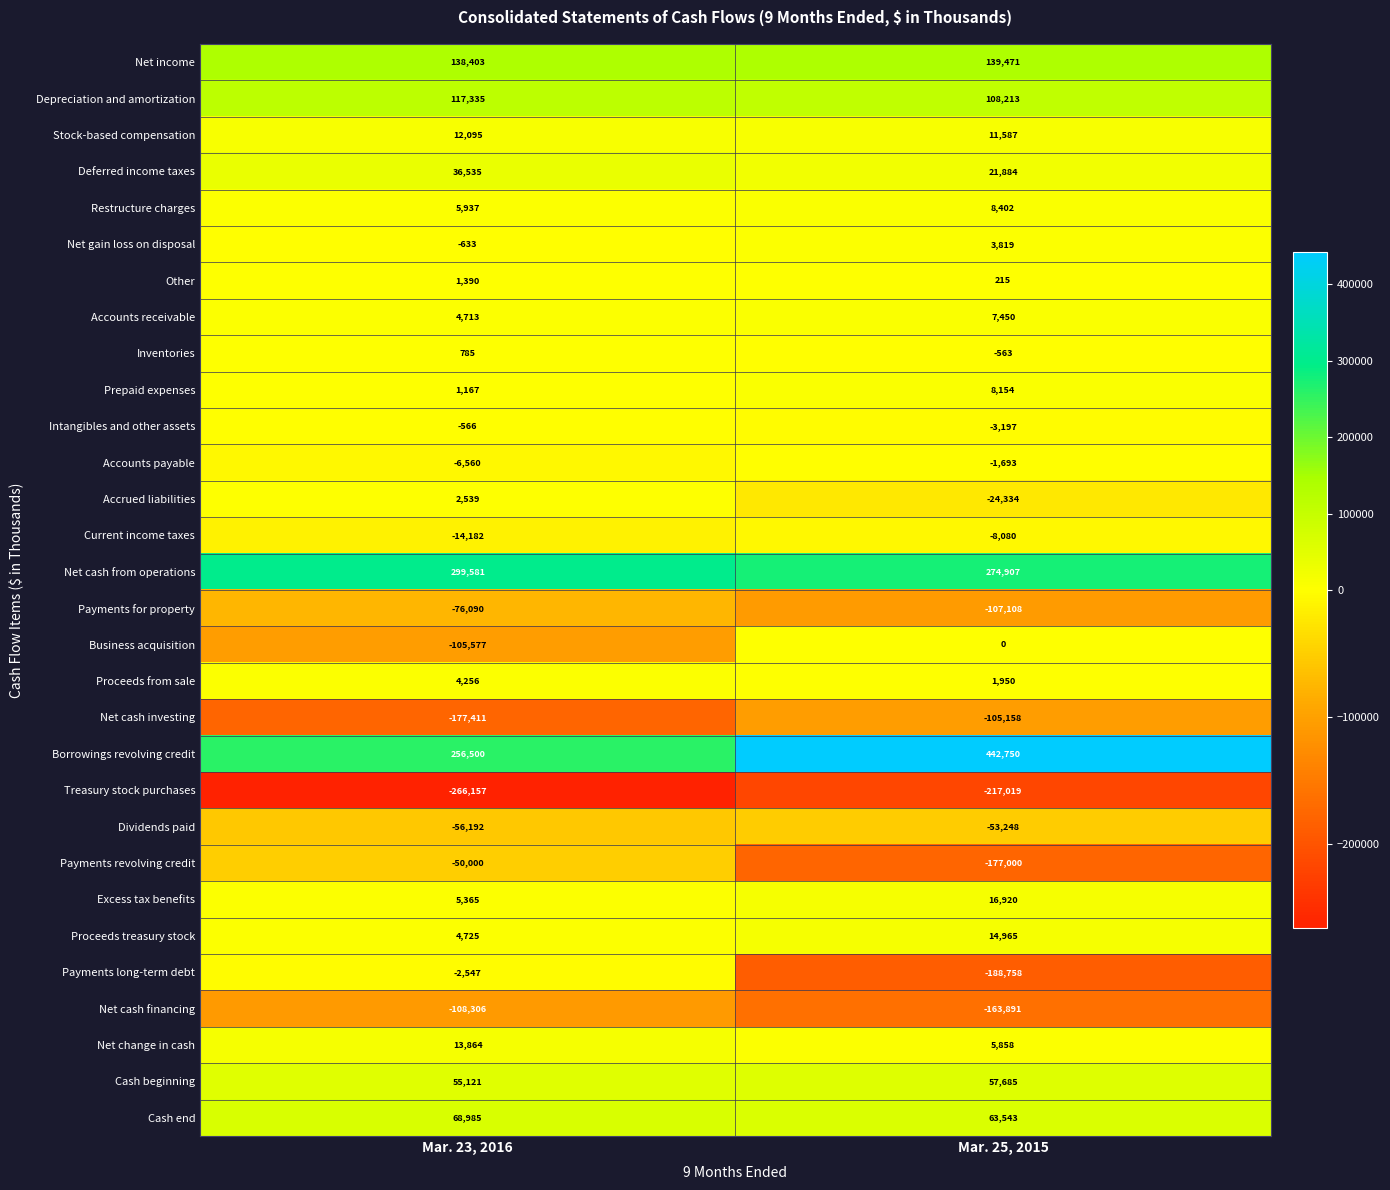

How many series are shown in this chart?

30